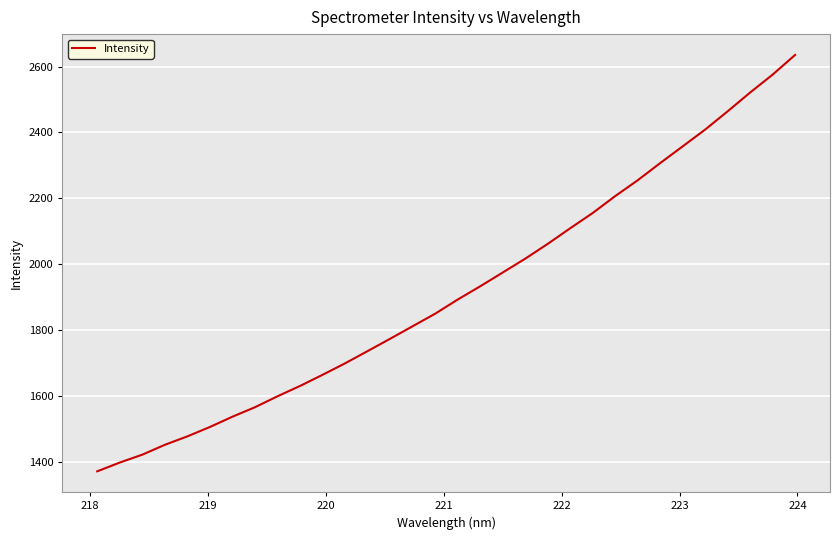

What is the difference between the maximum and minimum values?

1263.4